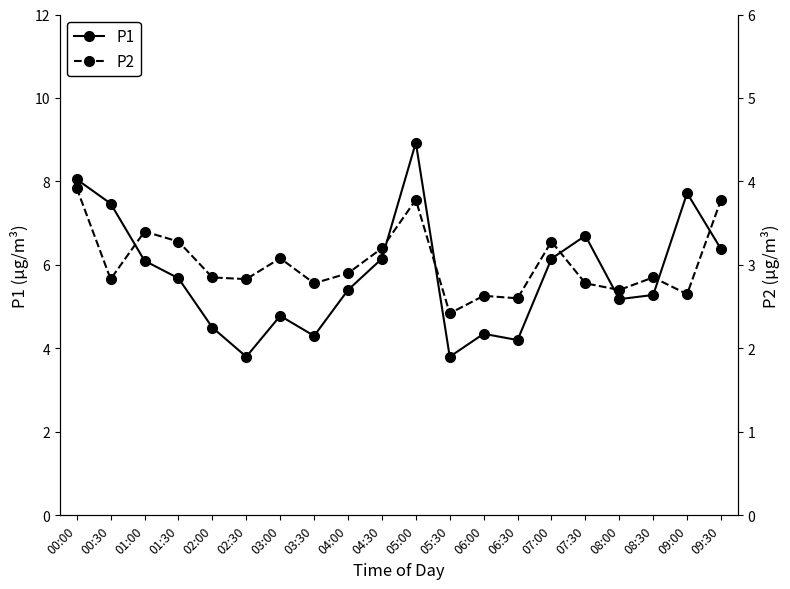

The value of P1 at 06:00 is 4.3. True or false?

True